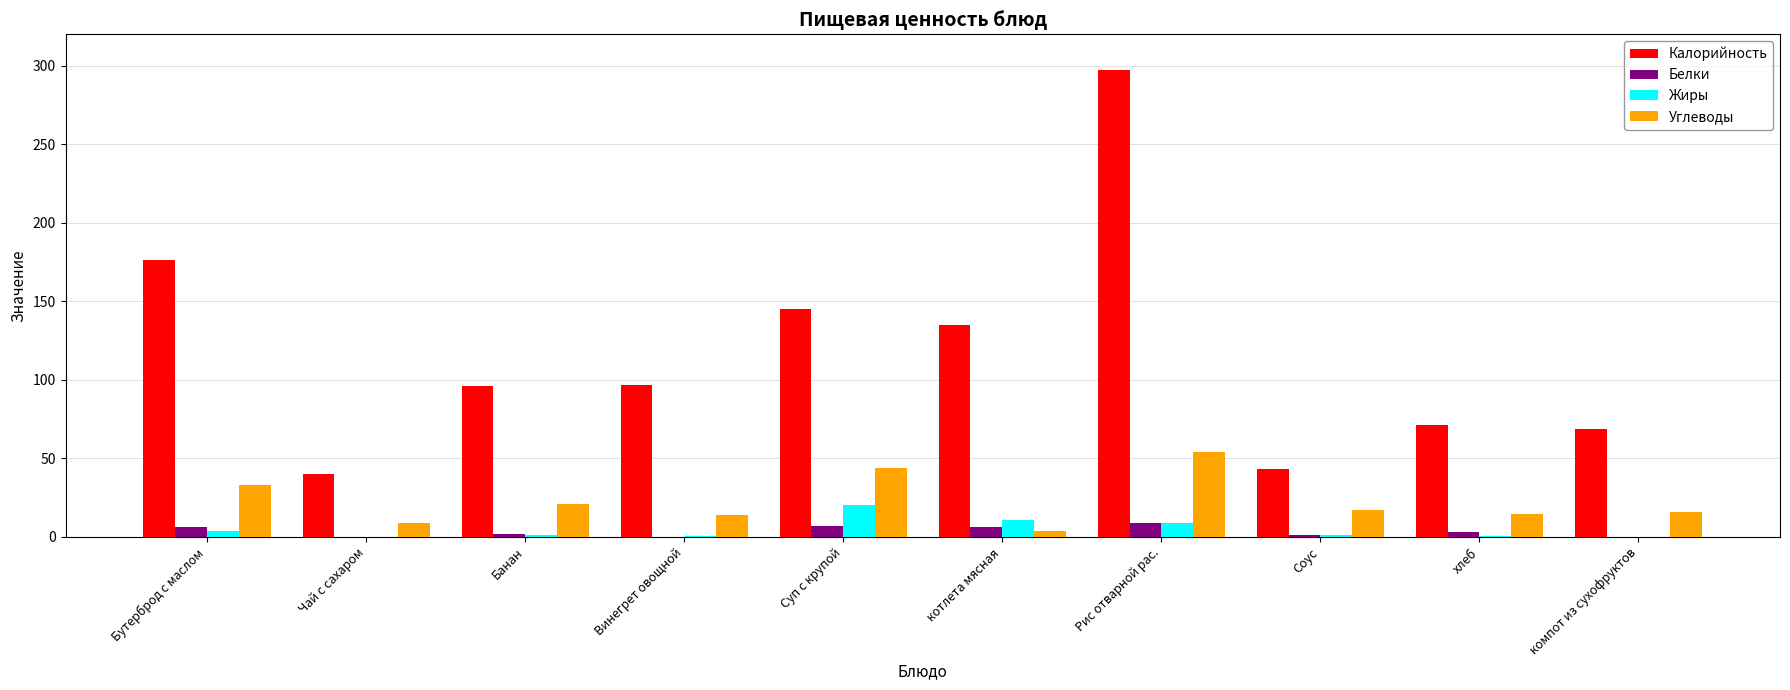

What is the sum of all Углеводы values?

226.6